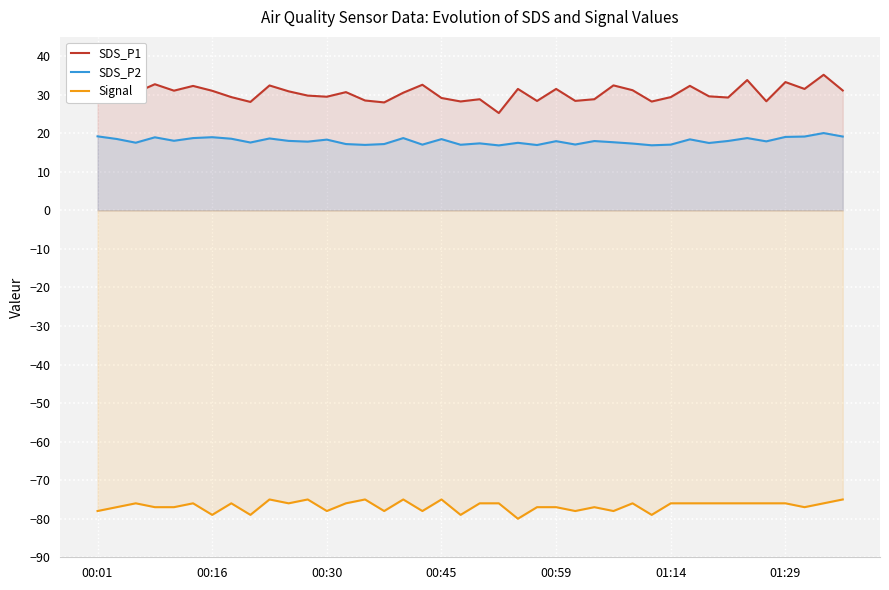

At which category is the sum across all series the highest?

38